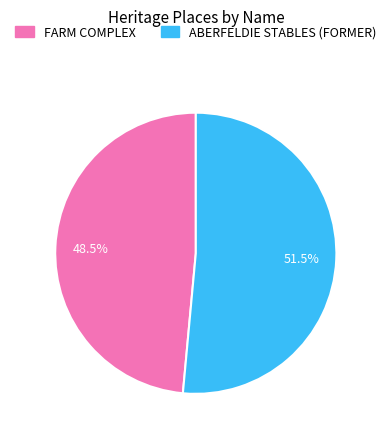

Count the number of slices in the pie.

2